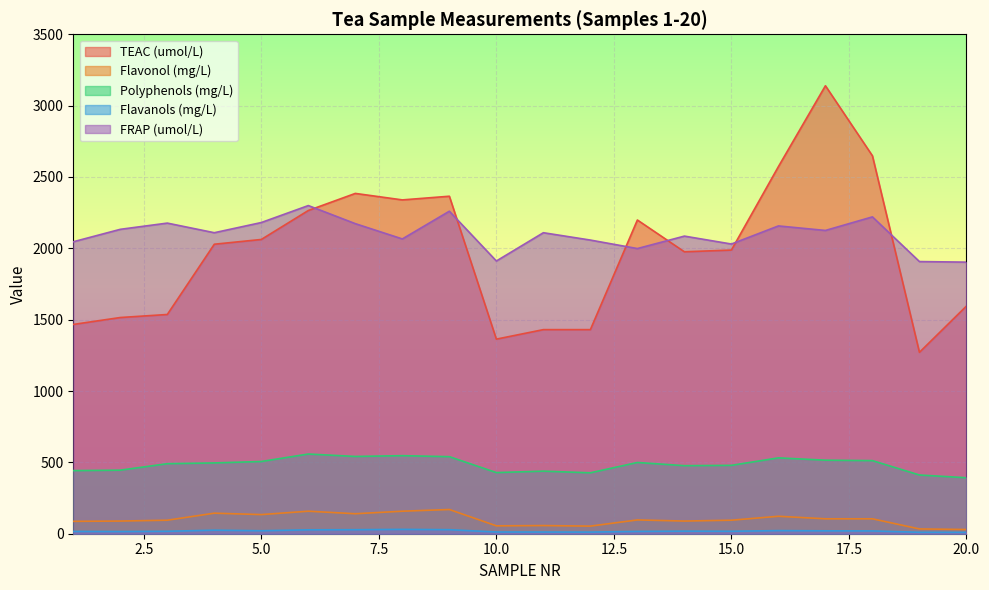

True or false: Flavonol (mg/L) and TEAC (umol/L) cross at least once.

False